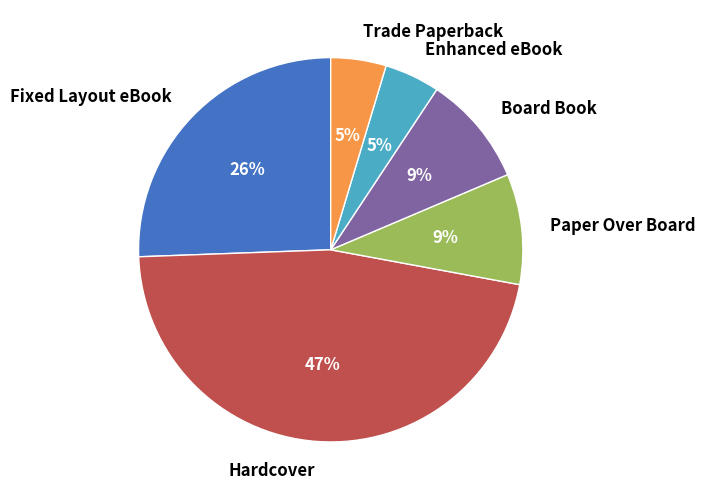

Does Fixed Layout eBook account for over 50% of the chart?

No